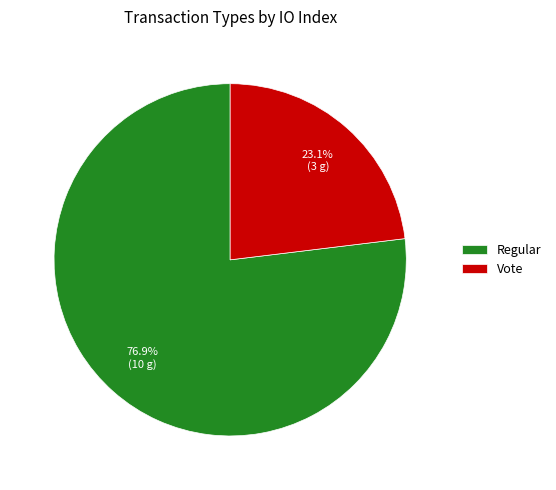

Combined, do Regular and Vote account for over 50%?

Yes